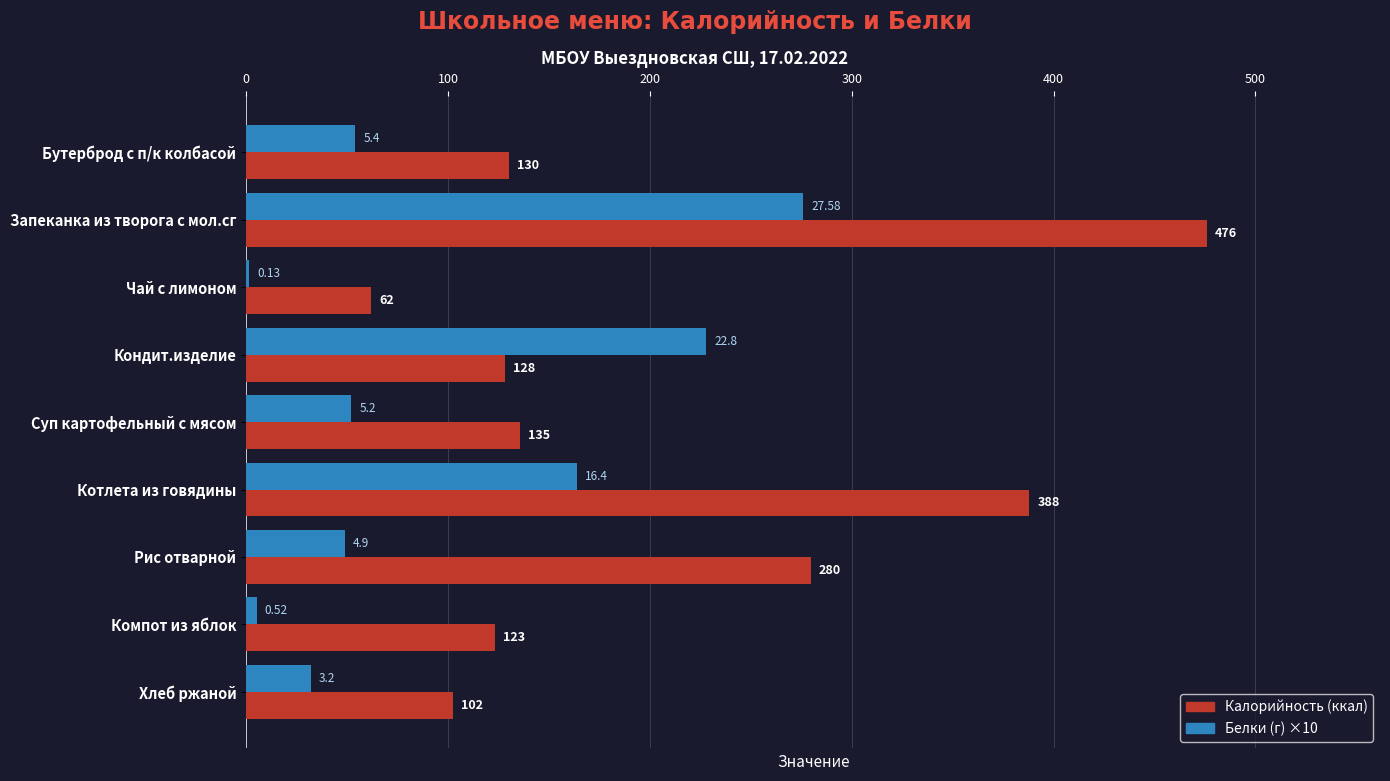

Which category has the highest value across all series?

Запеканка из творога с мол.сг